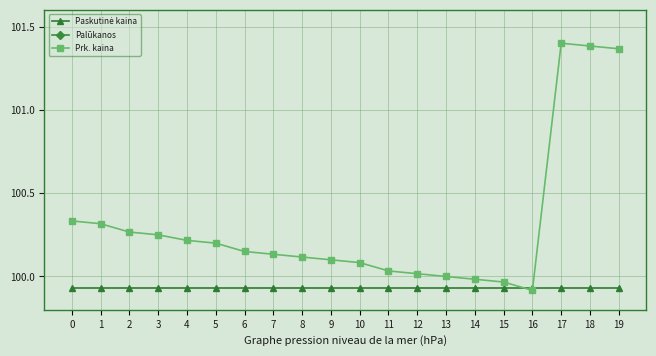

What value does the Palūkanos series have at 10?

0.1